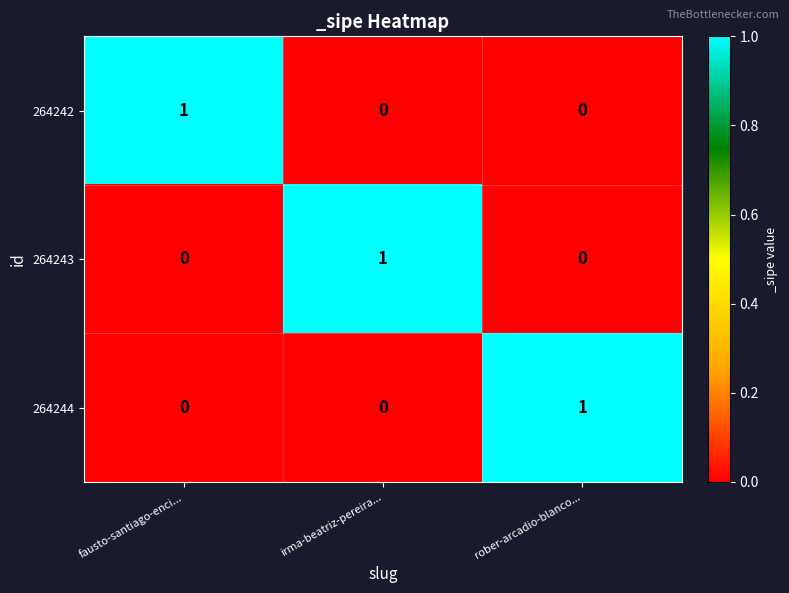

At how many categories does at least one series exceed 0?

3